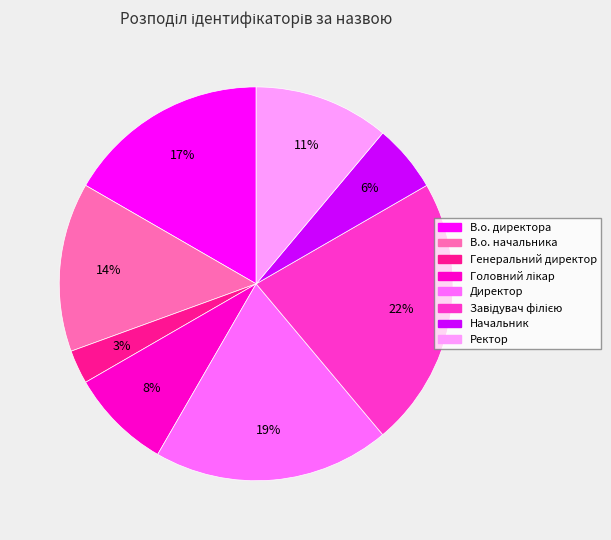

To the nearest percent, what portion does В.о. директора represent?

17%